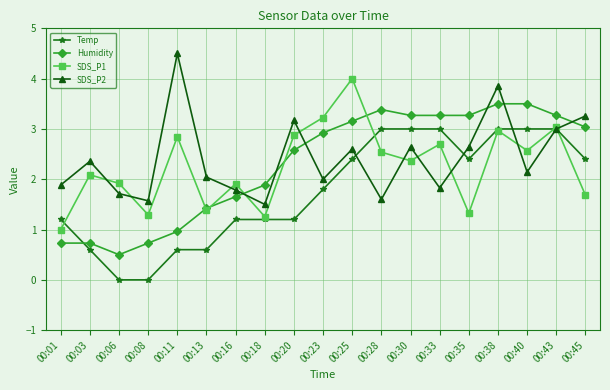

Rank the series at 00:30 from highest to lowest value.

Humidity, Temp, SDS_P2, SDS_P1